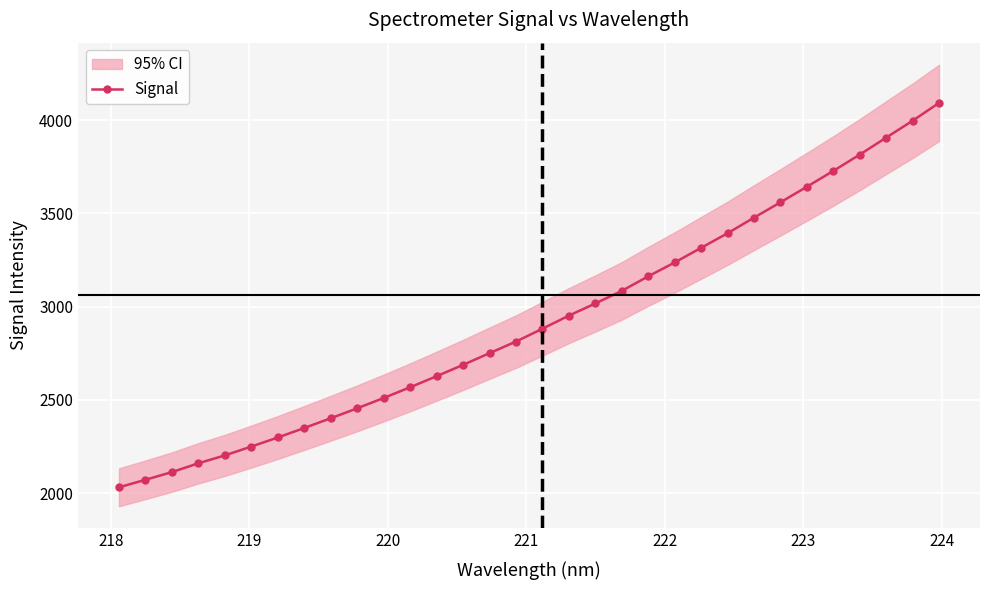

What is the difference between the maximum and minimum values?

2060.9